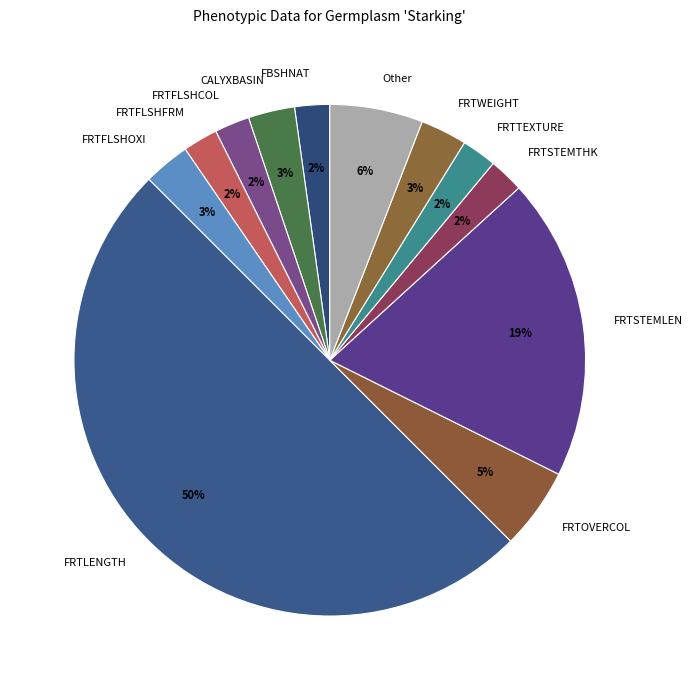

Count the number of slices in the pie.

12